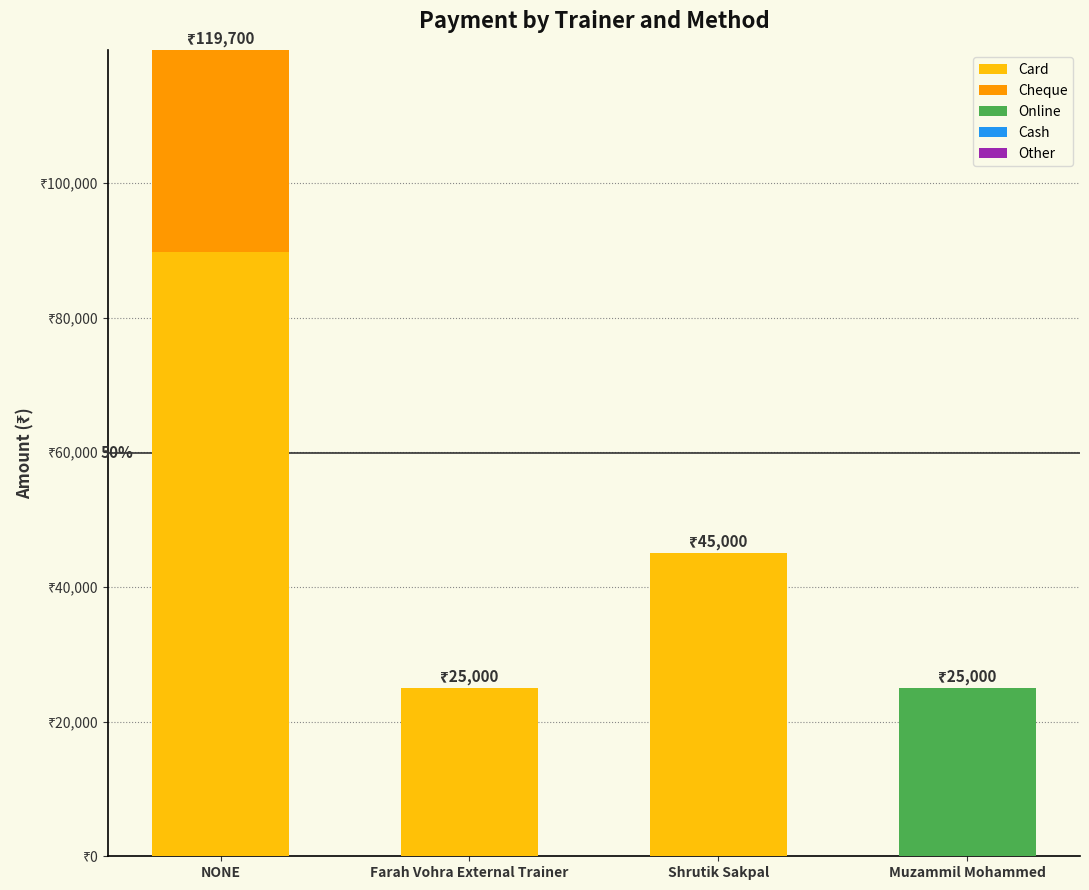

Are the bars grouped side by side (vs. stacked)?

No